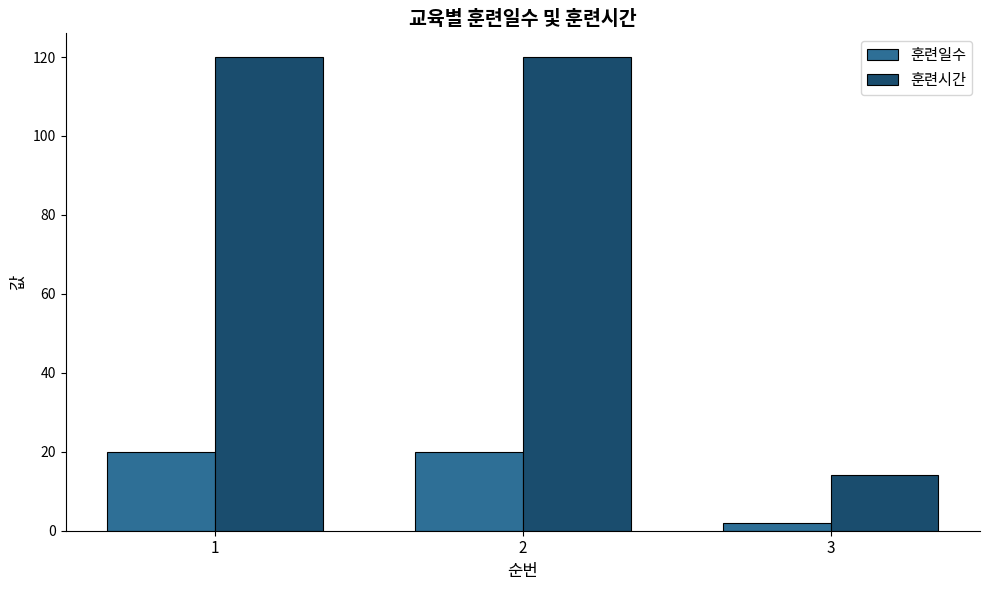

Which series changed the most between 1 and 3?

훈련시간